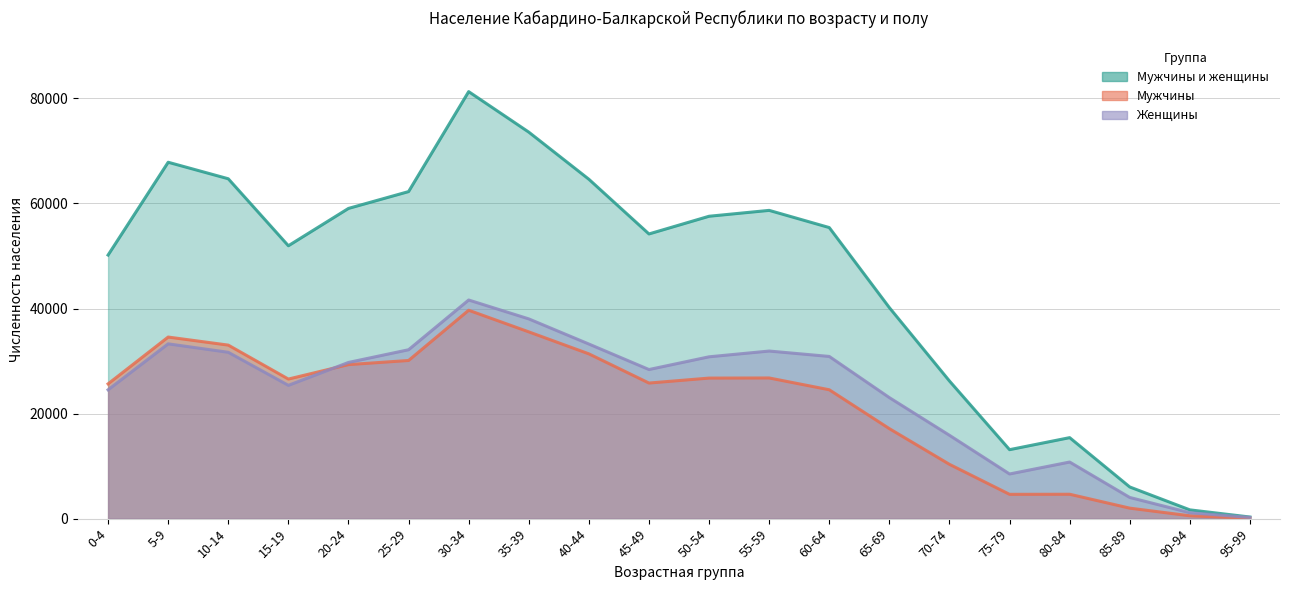

True or false: Женщины has more than 1 points higher than both neighbors.

True